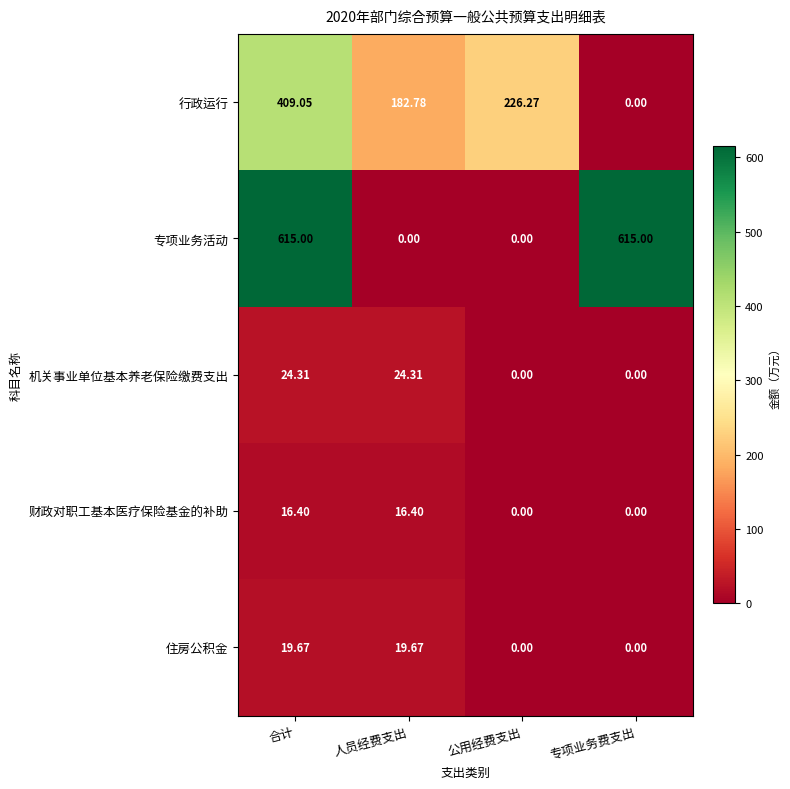

At which label does 行政运行 reach its minimum?

专项业务费支出